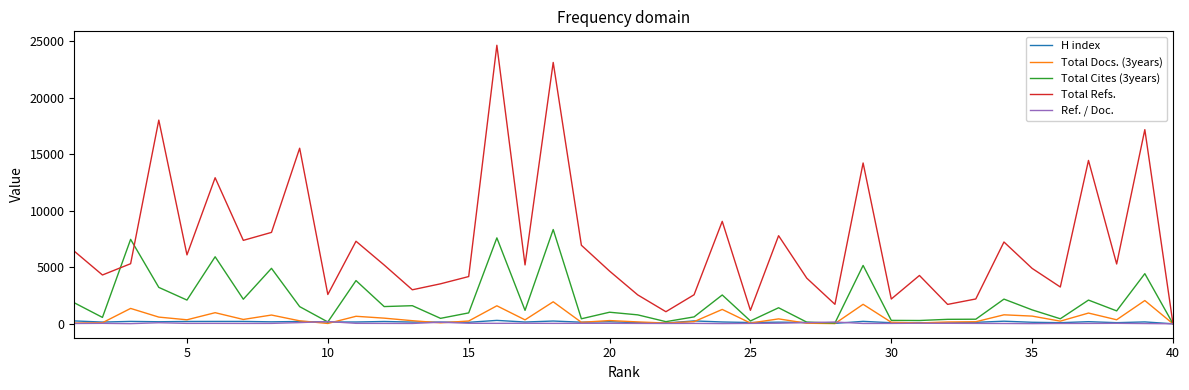

What is the highest value of the Total Docs. (3years) series?

2055.0